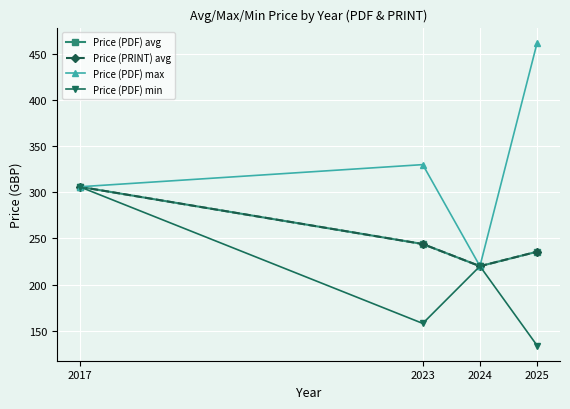

Is this an area chart (filled region under the line)?

No